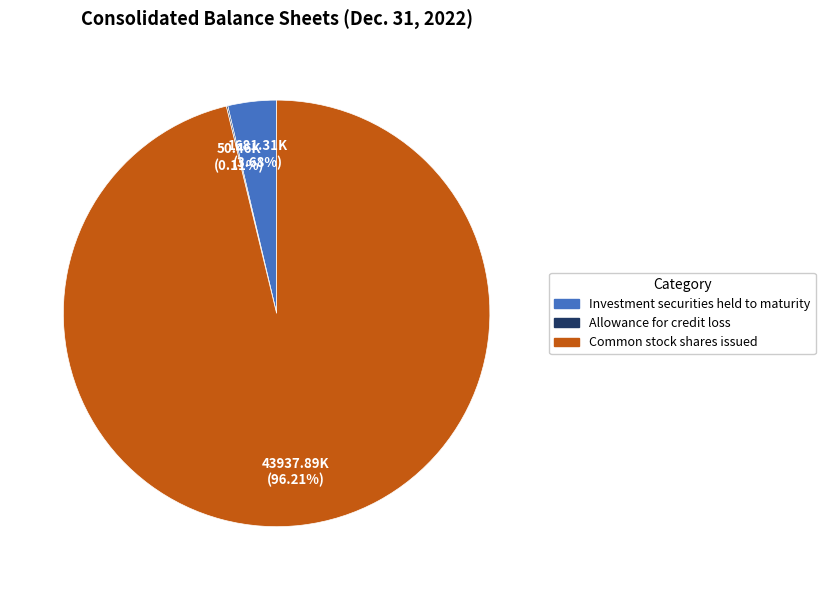

What is the total percentage of Common stock shares issued and Investment securities held to maturity?

99.9%